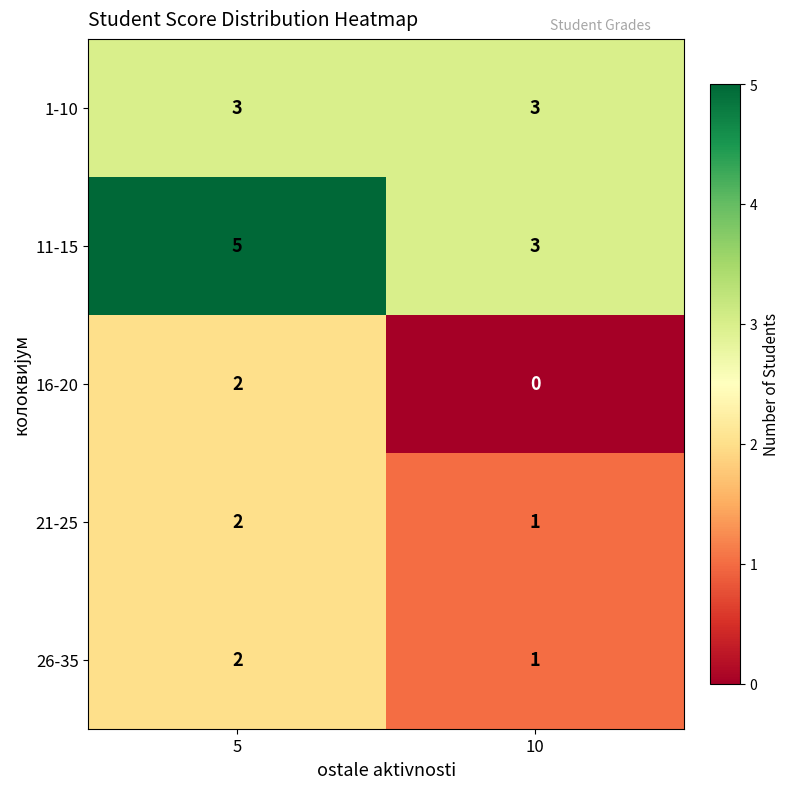

The value of 26-35 at 10 is 0. True or false?

False